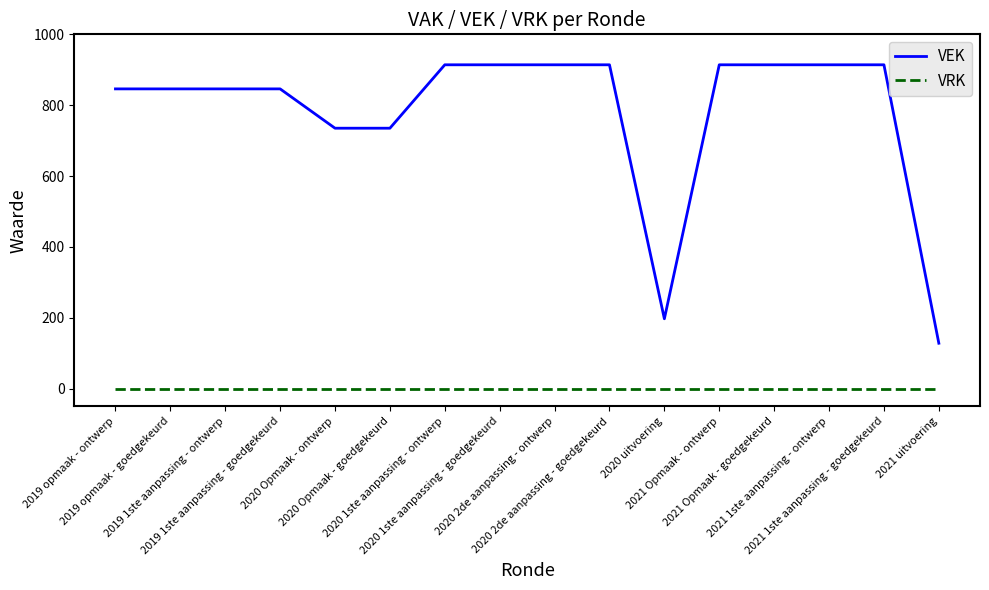

Reading left to right, transcribe all the data shown in this chart.

VEK: 2019 opmaak - ontwerp=846	2019 opmaak - goedgekeurd=846	2019 1ste aanpassing - ontwerp=846	2019 1ste aanpassing - goedgekeurd=846	2020 Opmaak - ontwerp=735	2020 Opmaak - goedgekeurd=735	2020 1ste aanpassing - ontwerp=914	2020 1ste aanpassing - goedgekeurd=914	2020 2de aanpassing - ontwerp=914	2020 2de aanpassing - goedgekeurd=914	2020 uitvoering=197	2021 Opmaak - ontwerp=914	2021 Opmaak - goedgekeurd=914	2021 1ste aanpassing - ontwerp=914	2021 1ste aanpassing - goedgekeurd=914	2021 uitvoering=128
VRK: 2019 opmaak - ontwerp=0	2019 opmaak - goedgekeurd=0	2019 1ste aanpassing - ontwerp=0	2019 1ste aanpassing - goedgekeurd=0	2020 Opmaak - ontwerp=0	2020 Opmaak - goedgekeurd=0	2020 1ste aanpassing - ontwerp=0	2020 1ste aanpassing - goedgekeurd=0	2020 2de aanpassing - ontwerp=0	2020 2de aanpassing - goedgekeurd=0	2020 uitvoering=0	2021 Opmaak - ontwerp=0	2021 Opmaak - goedgekeurd=0	2021 1ste aanpassing - ontwerp=0	2021 1ste aanpassing - goedgekeurd=0	2021 uitvoering=0